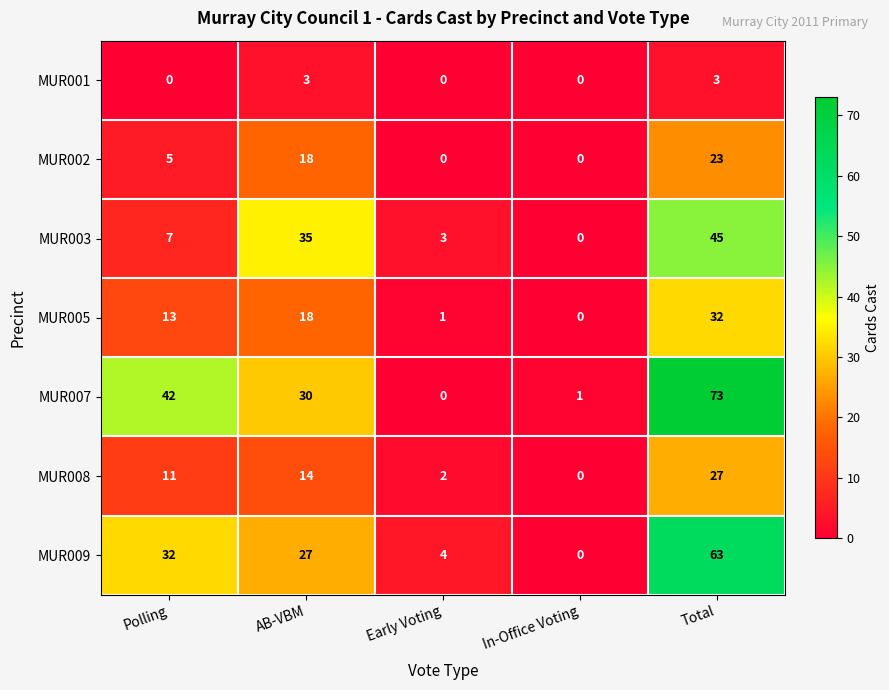

What is the difference between the highest and lowest values at Total?

70